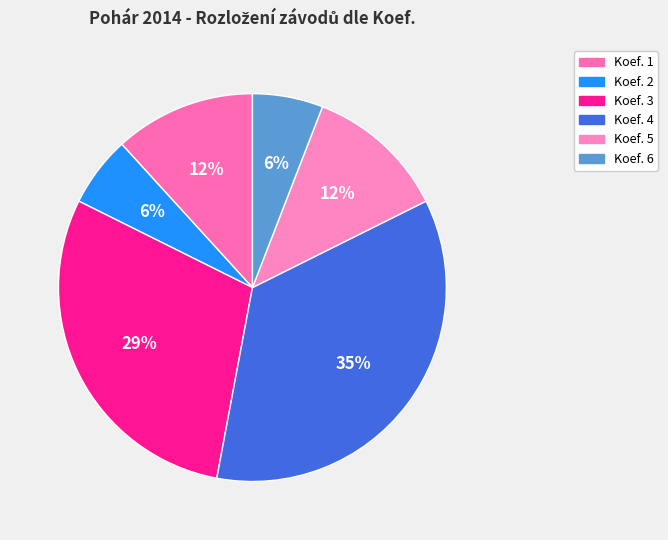

Count the number of slices in the pie.

6